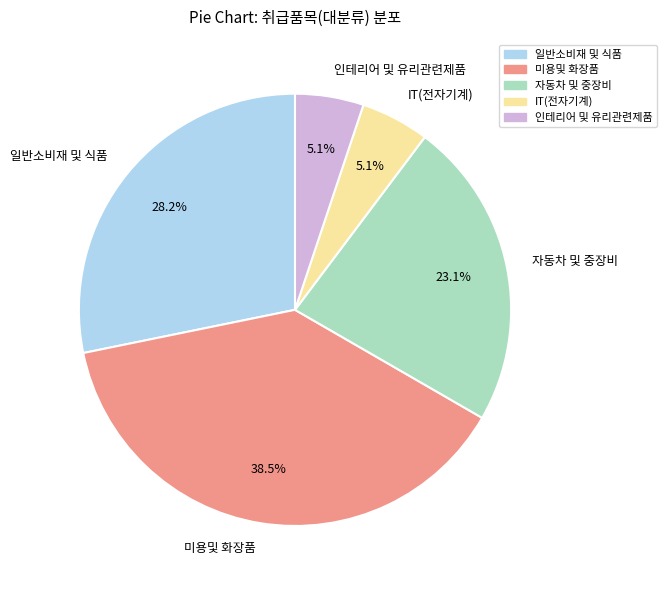

What percentage is the 자동차 및 중장비 slice, to the nearest percent?

23%